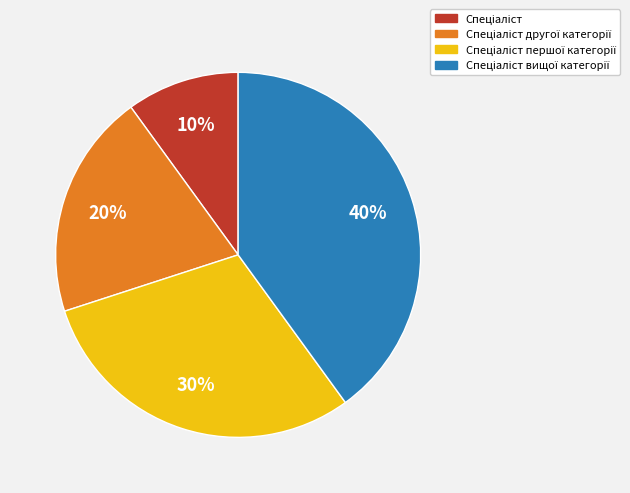

Is there a majority slice in this chart?

No